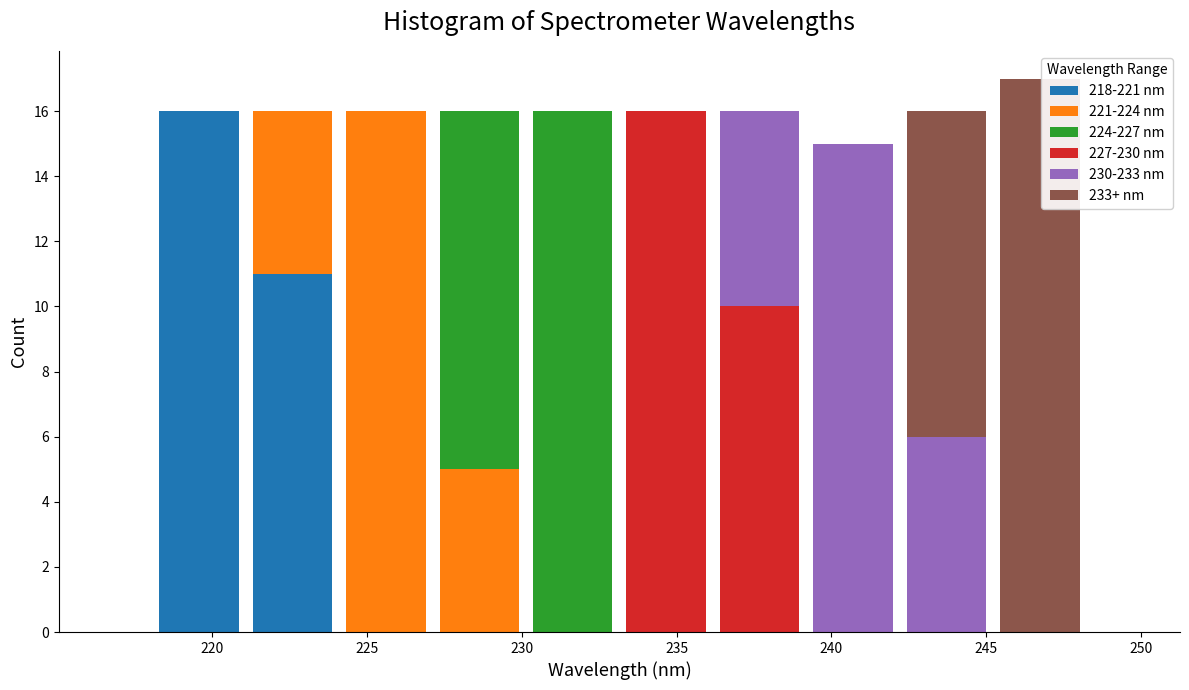

Reading left to right, transcribe this chart: for each stacked bar, give the range it covers on the x-axis and its total height. Neither the bar edges nor the heights are printed on the chart, so give them approximately, as read against the axes.

218 to 221: 16
221 to 224: 16
224 to 227: 16
227 to 230: 16
230 to 233: 16
233 to 236: 16
236 to 239: 16
239 to 242: 15
242 to 245: 16
245 to 248: 17